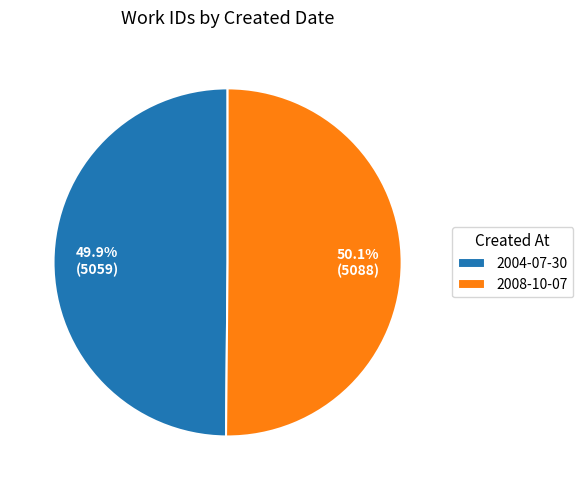

What portion of the pie excludes 2004-07-30?

50.1%